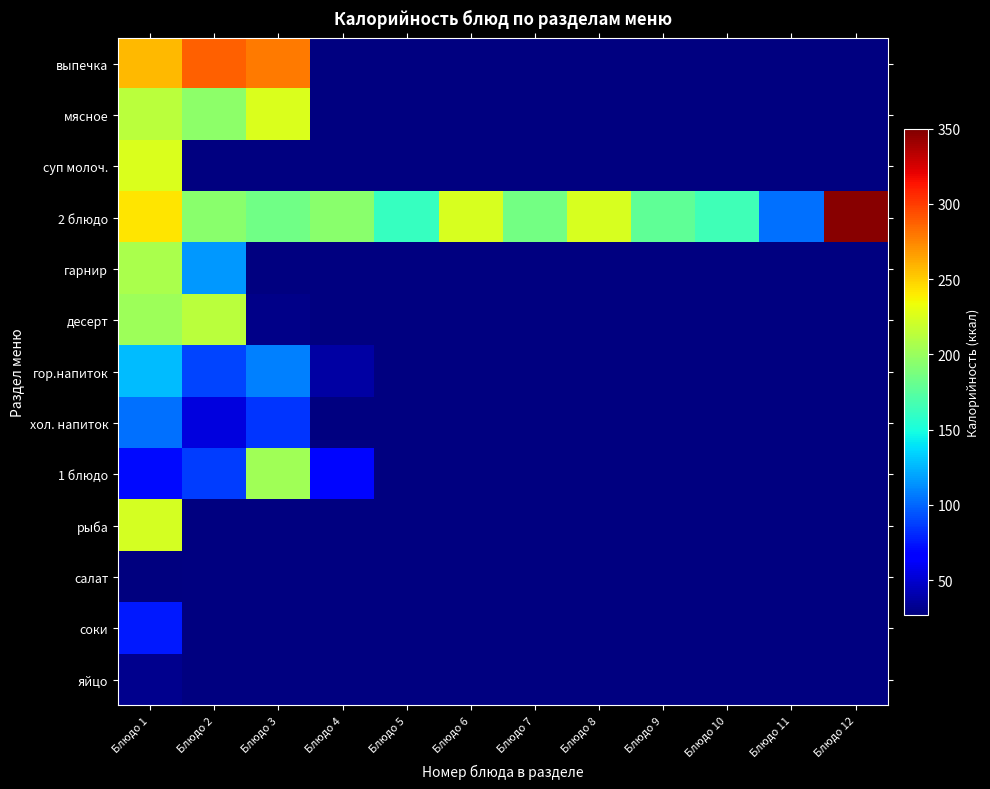

Count the number of data series in this chart.

13